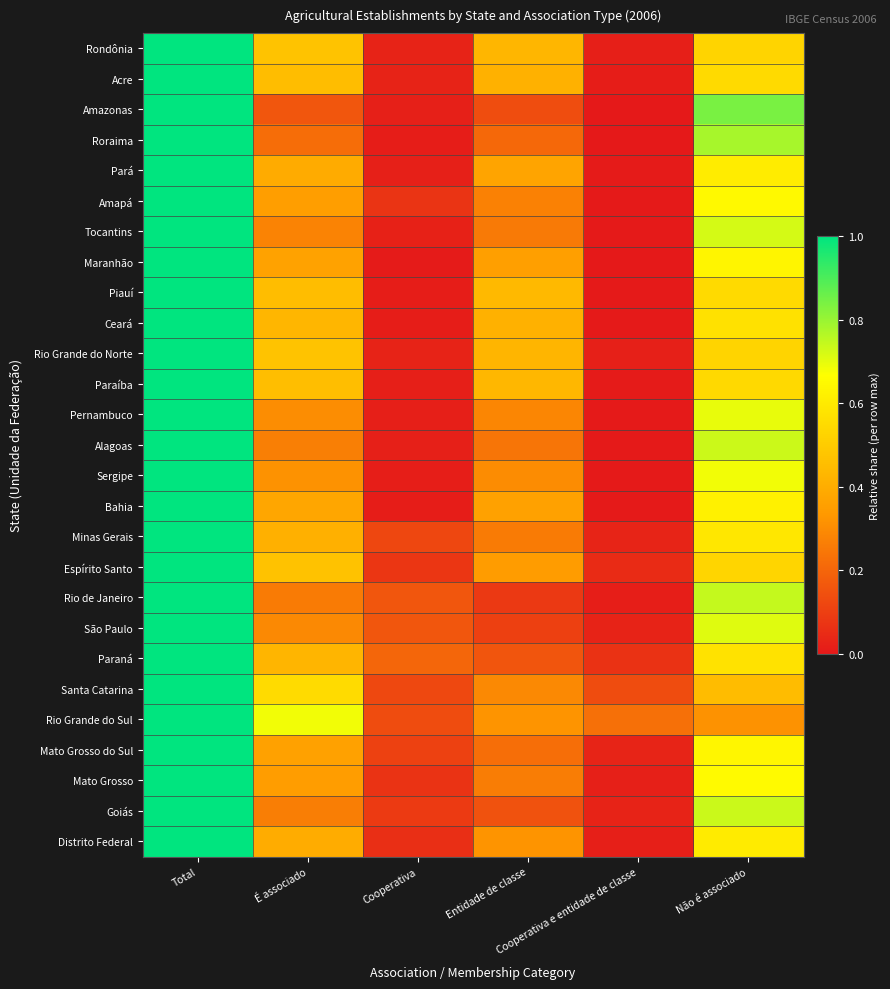

Reading left to right, what are all the values shown in this chart?

Rondônia: Total=1.0	É associado=0.5	Cooperativa=0.0	Entidade de classe=0.4	Cooperativa e entidade de classe=0.0	Não é associado=0.5
Acre: Total=1.0	É associado=0.5	Cooperativa=0.0	Entidade de classe=0.4	Cooperativa e entidade de classe=0.0	Não é associado=0.5
Amazonas: Total=1.0	É associado=0.2	Cooperativa=0.0	Entidade de classe=0.1	Cooperativa e entidade de classe=0.0	Não é associado=0.8
Roraima: Total=1.0	É associado=0.2	Cooperativa=0.0	Entidade de classe=0.2	Cooperativa e entidade de classe=0.0	Não é associado=0.8
Pará: Total=1.0	É associado=0.4	Cooperativa=0.0	Entidade de classe=0.4	Cooperativa e entidade de classe=0.0	Não é associado=0.6
Amapá: Total=1.0	É associado=0.4	Cooperativa=0.1	Entidade de classe=0.3	Cooperativa e entidade de classe=0.0	Não é associado=0.6
Tocantins: Total=1.0	É associado=0.3	Cooperativa=0.0	Entidade de classe=0.3	Cooperativa e entidade de classe=0.0	Não é associado=0.7
Maranhão: Total=1.0	É associado=0.4	Cooperativa=0.0	Entidade de classe=0.4	Cooperativa e entidade de classe=0.0	Não é associado=0.6
Piauí: Total=1.0	É associado=0.5	Cooperativa=0.0	Entidade de classe=0.4	Cooperativa e entidade de classe=0.0	Não é associado=0.5
Ceará: Total=1.0	É associado=0.4	Cooperativa=0.0	Entidade de classe=0.4	Cooperativa e entidade de classe=0.0	Não é associado=0.6
Rio Grande do Norte: Total=1.0	É associado=0.5	Cooperativa=0.0	Entidade de classe=0.4	Cooperativa e entidade de classe=0.0	Não é associado=0.5
Paraíba: Total=1.0	É associado=0.5	Cooperativa=0.0	Entidade de classe=0.4	Cooperativa e entidade de classe=0.0	Não é associado=0.5
Pernambuco: Total=1.0	É associado=0.3	Cooperativa=0.0	Entidade de classe=0.3	Cooperativa e entidade de classe=0.0	Não é associado=0.7
Alagoas: Total=1.0	É associado=0.3	Cooperativa=0.0	Entidade de classe=0.2	Cooperativa e entidade de classe=0.0	Não é associado=0.7
Sergipe: Total=1.0	É associado=0.3	Cooperativa=0.0	Entidade de classe=0.3	Cooperativa e entidade de classe=0.0	Não é associado=0.7
Bahia: Total=1.0	É associado=0.4	Cooperativa=0.0	Entidade de classe=0.4	Cooperativa e entidade de classe=0.0	Não é associado=0.6
Minas Gerais: Total=1.0	É associado=0.4	Cooperativa=0.1	Entidade de classe=0.3	Cooperativa e entidade de classe=0.0	Não é associado=0.6
Espírito Santo: Total=1.0	É associado=0.5	Cooperativa=0.1	Entidade de classe=0.3	Cooperativa e entidade de classe=0.0	Não é associado=0.5
Rio de Janeiro: Total=1.0	É associado=0.3	Cooperativa=0.2	Entidade de classe=0.1	Cooperativa e entidade de classe=0.0	Não é associado=0.7
São Paulo: Total=1.0	É associado=0.3	Cooperativa=0.2	Entidade de classe=0.1	Cooperativa e entidade de classe=0.0	Não é associado=0.7
Paraná: Total=1.0	É associado=0.4	Cooperativa=0.2	Entidade de classe=0.2	Cooperativa e entidade de classe=0.1	Não é associado=0.6
Santa Catarina: Total=1.0	É associado=0.6	Cooperativa=0.1	Entidade de classe=0.3	Cooperativa e entidade de classe=0.1	Não é associado=0.4
Rio Grande do Sul: Total=1.0	É associado=0.7	Cooperativa=0.1	Entidade de classe=0.3	Cooperativa e entidade de classe=0.2	Não é associado=0.3
Mato Grosso do Sul: Total=1.0	É associado=0.4	Cooperativa=0.1	Entidade de classe=0.2	Cooperativa e entidade de classe=0.0	Não é associado=0.6
Mato Grosso: Total=1.0	É associado=0.3	Cooperativa=0.1	Entidade de classe=0.3	Cooperativa e entidade de classe=0.0	Não é associado=0.7
Goiás: Total=1.0	É associado=0.3	Cooperativa=0.1	Entidade de classe=0.1	Cooperativa e entidade de classe=0.0	Não é associado=0.7
Distrito Federal: Total=1.0	É associado=0.4	Cooperativa=0.1	Entidade de classe=0.3	Cooperativa e entidade de classe=0.0	Não é associado=0.6